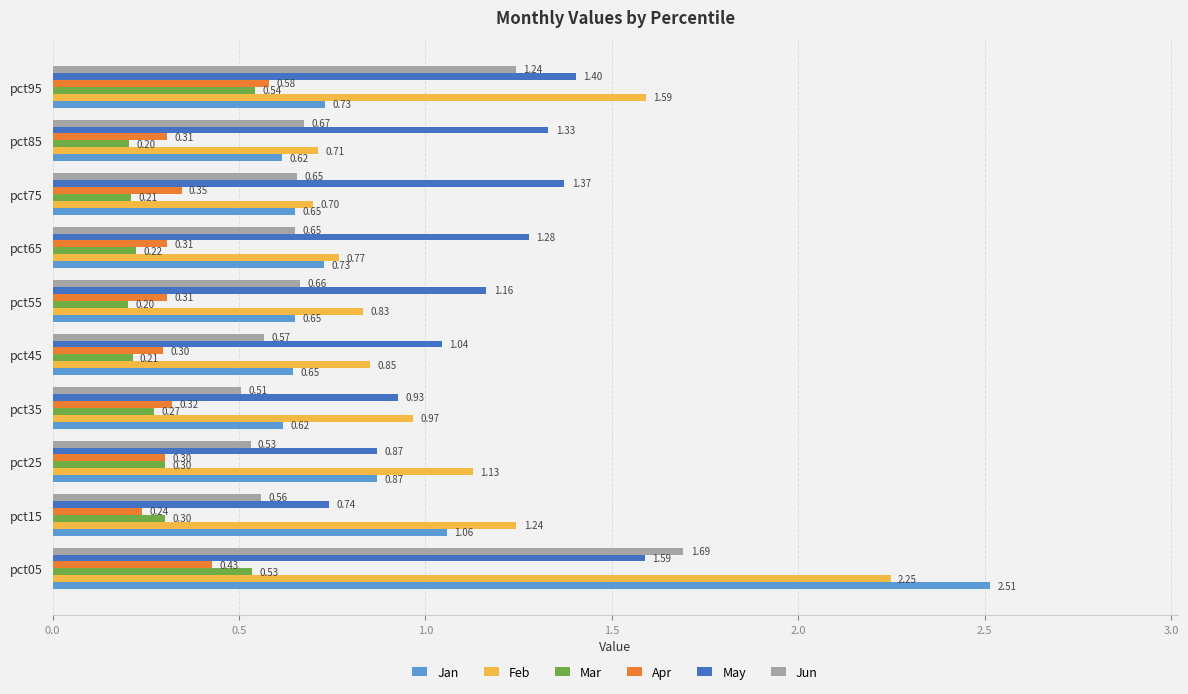

How many categories are shown in the chart?

10